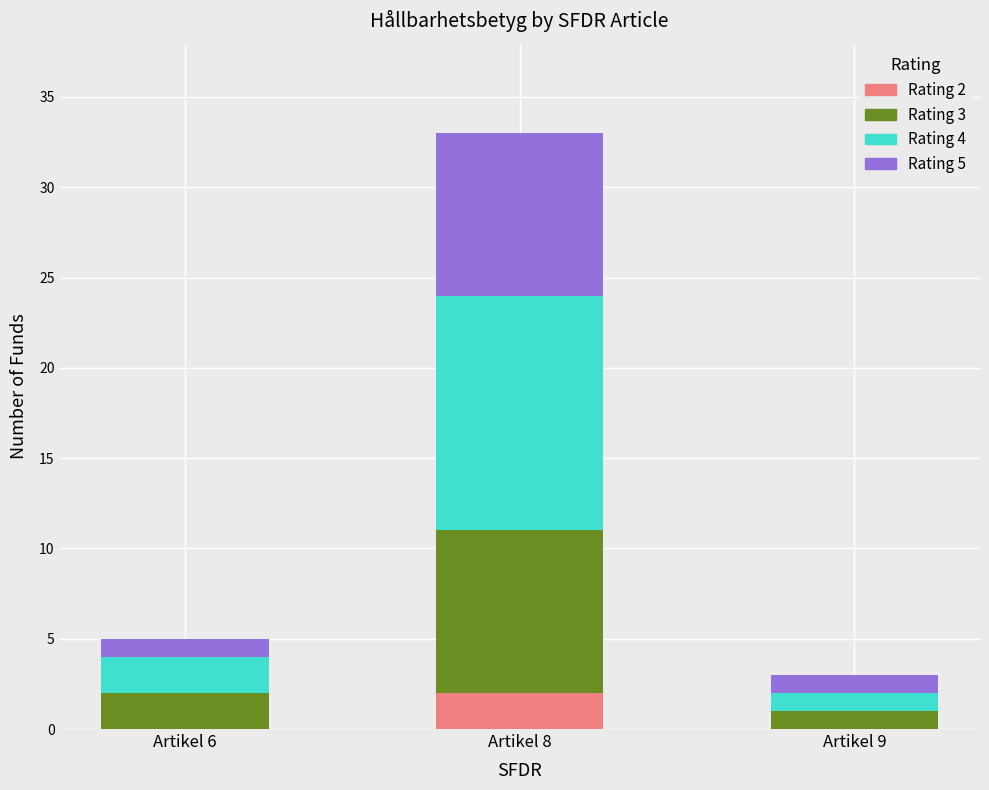

What is the total value across all series at Artikel 8?

33